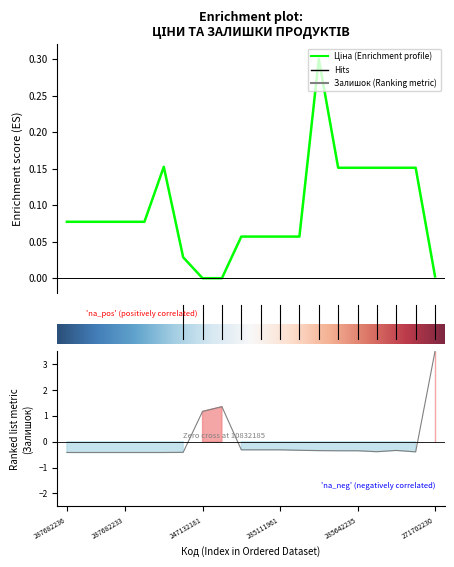

What is the difference between the Залишок values at 18 and 17?

0.1